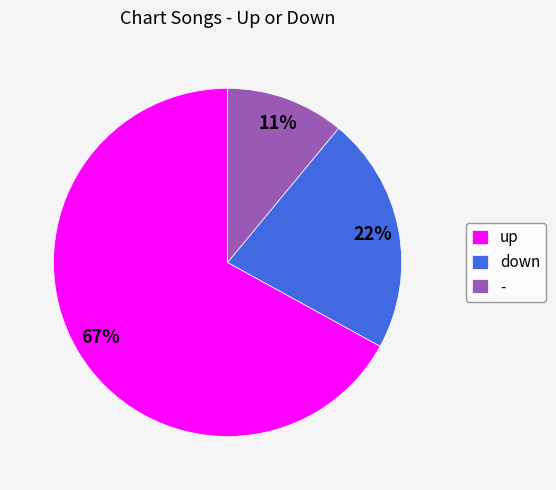

What is the majority slice?

up